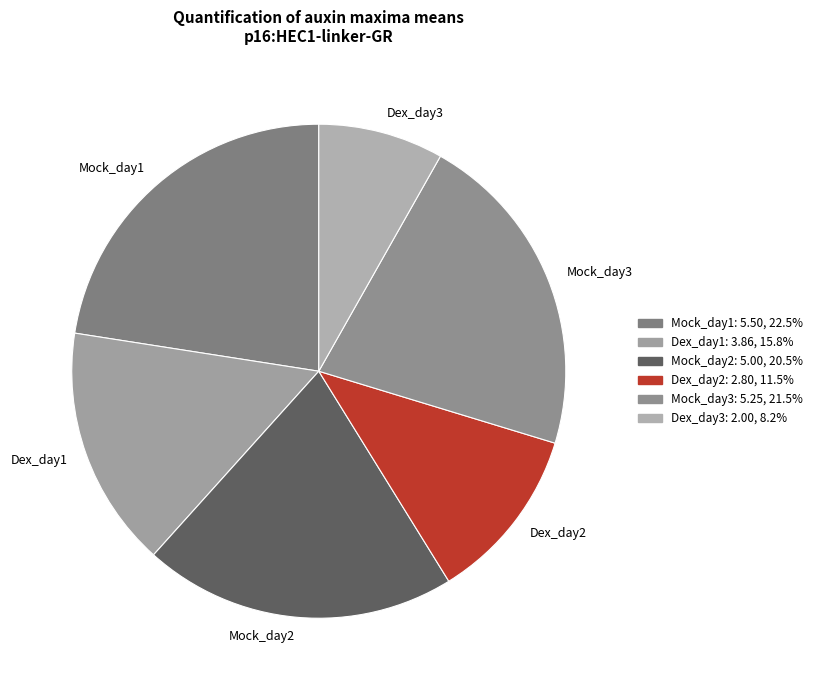

Is Mock_day3 the majority of the pie?

No